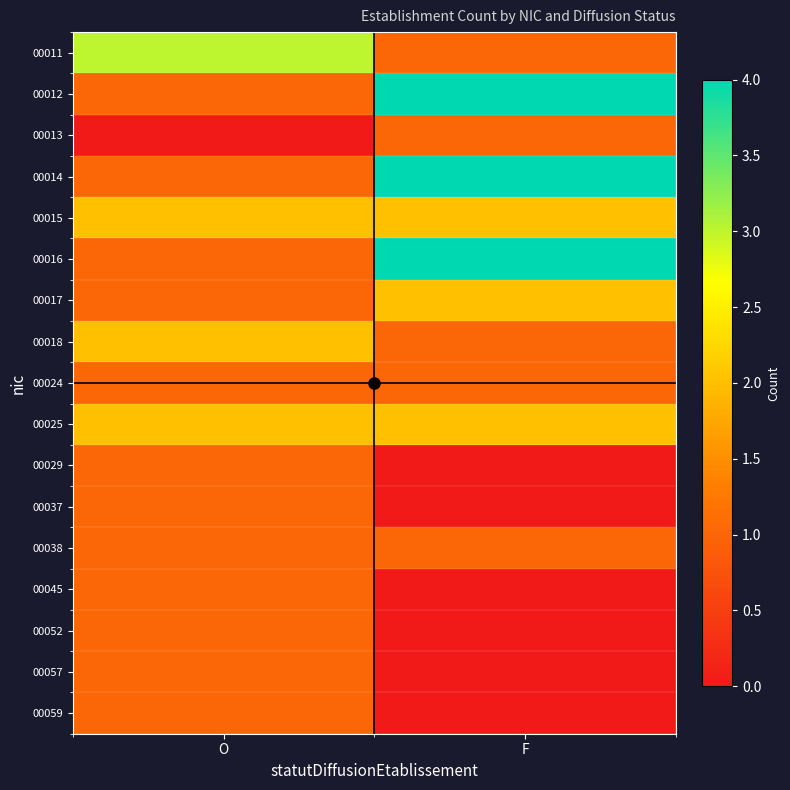

At which category is the sum across all series the highest?

F